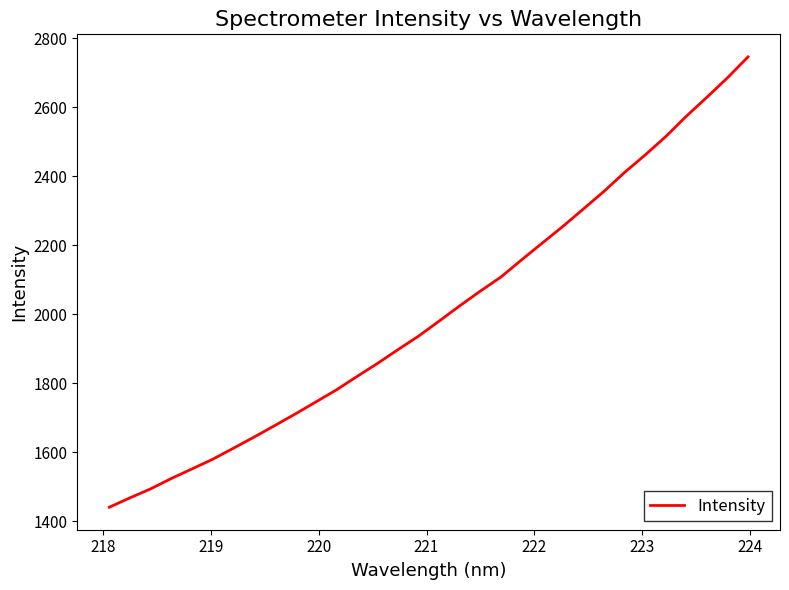

What is the greatest value displayed?

2745.9